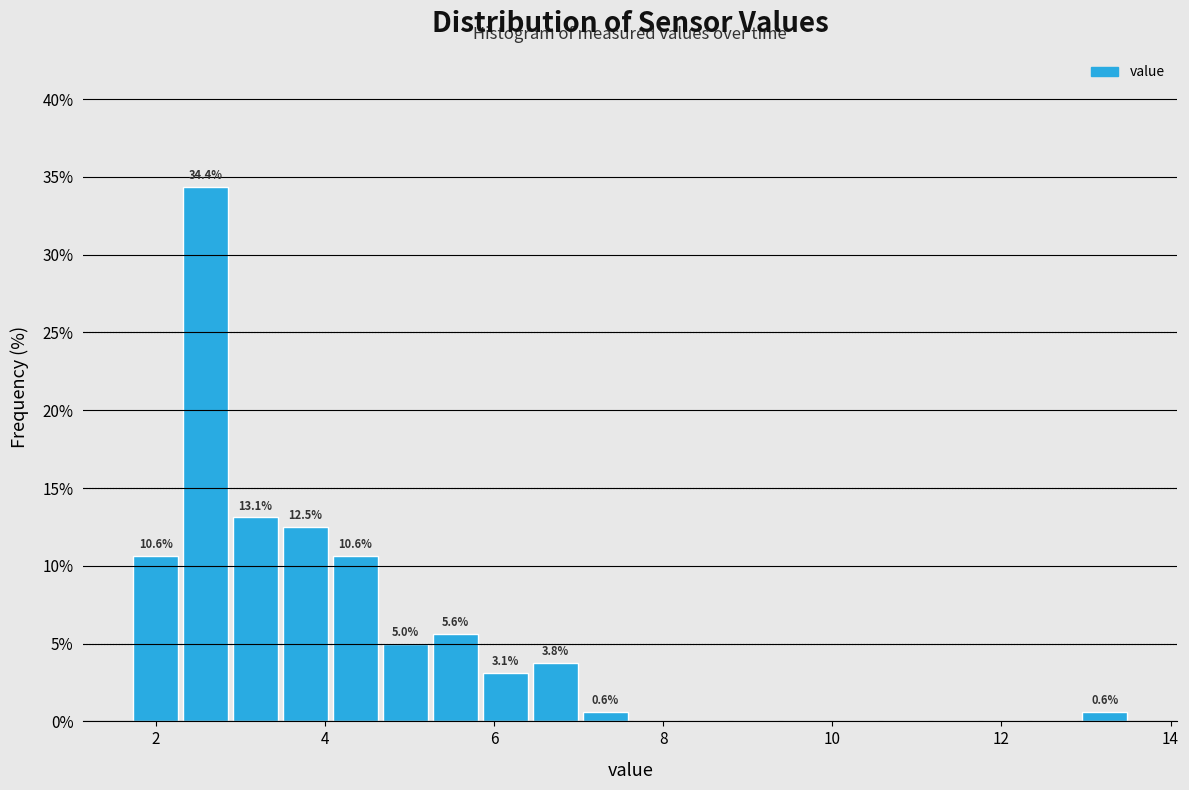

Read against the x-axis, roughly where is the centre of the tallest bar?

2.6